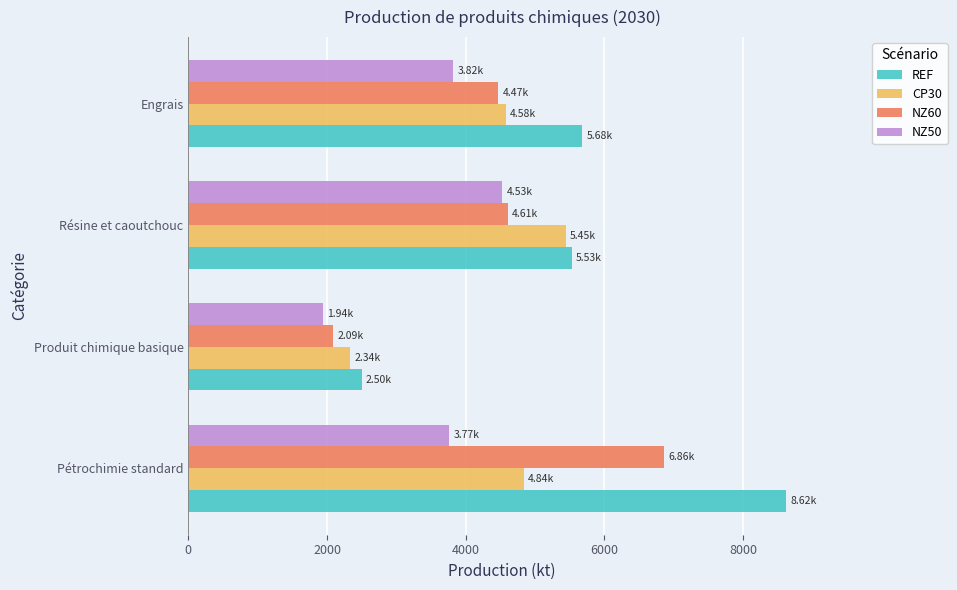

List the series in order of their peak value, lowest first.

NZ50, CP30, NZ60, REF